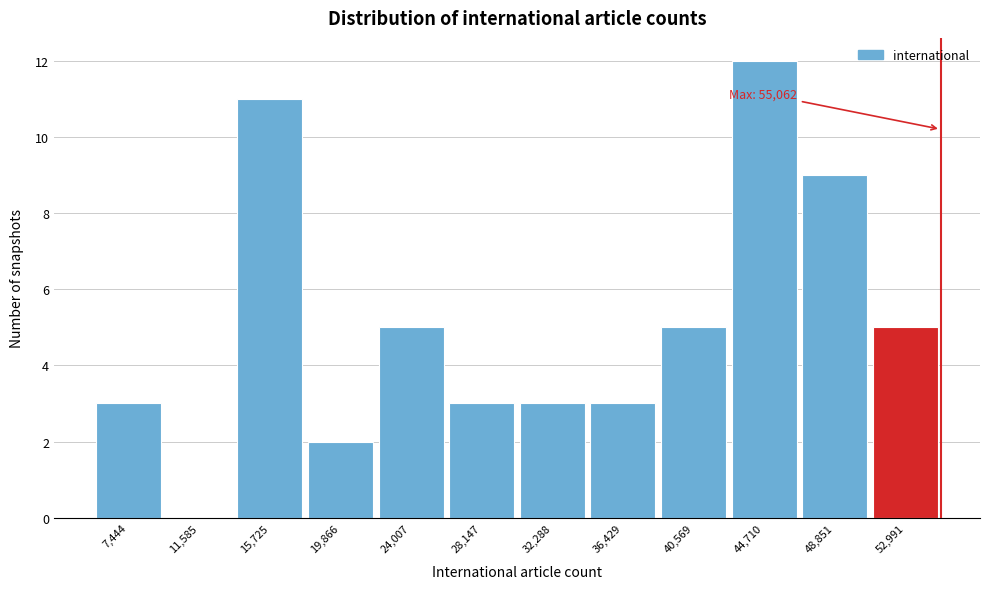

Over which range of the x-axis is the bar tallest?

42500 to 47000